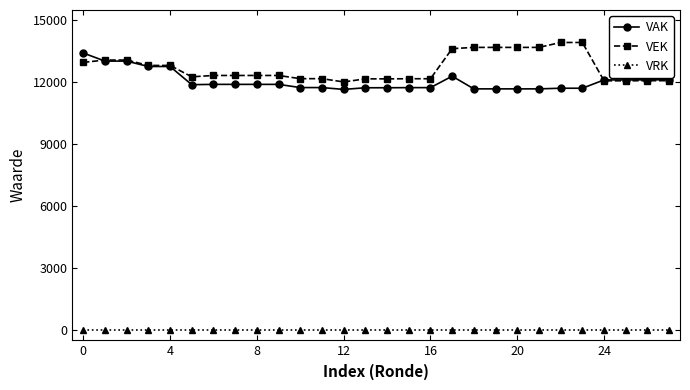

List the series in order of their peak value, lowest first.

VRK, VAK, VEK